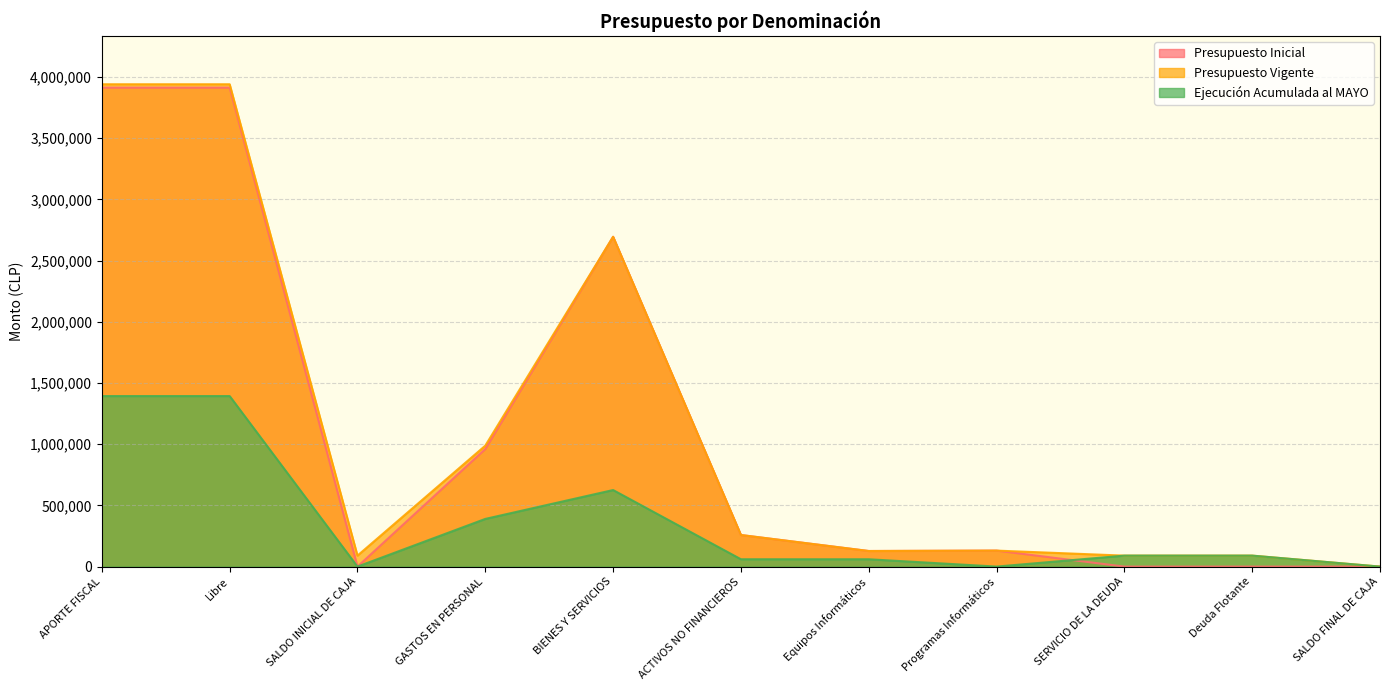

Which label corresponds to the smallest value in the chart?

SALDO INICIAL DE CAJA